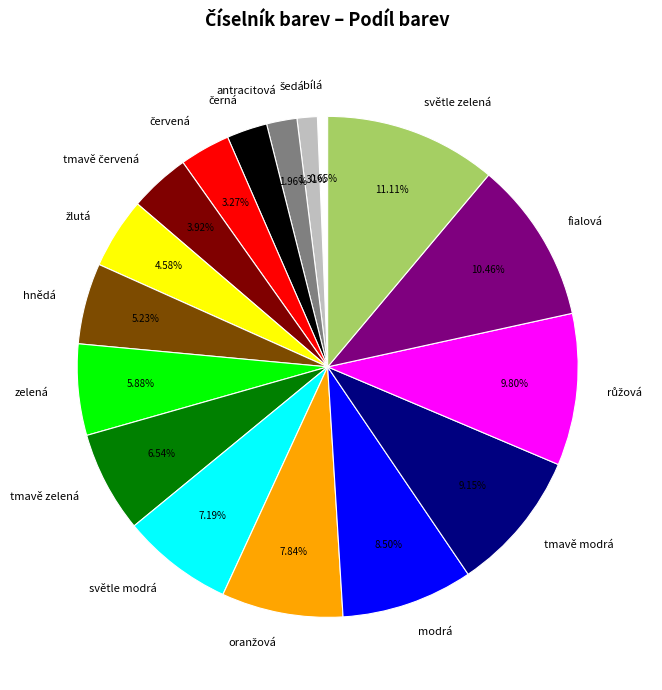

Which category has the biggest portion of the pie?

světle zelená